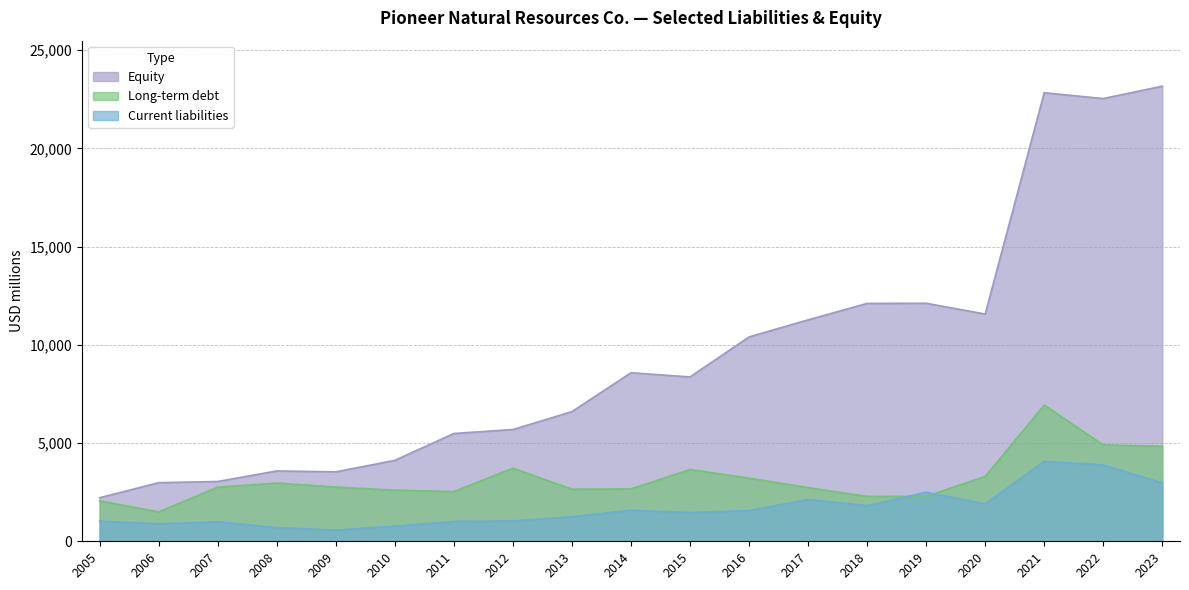

How many categories are shown in the chart?

19